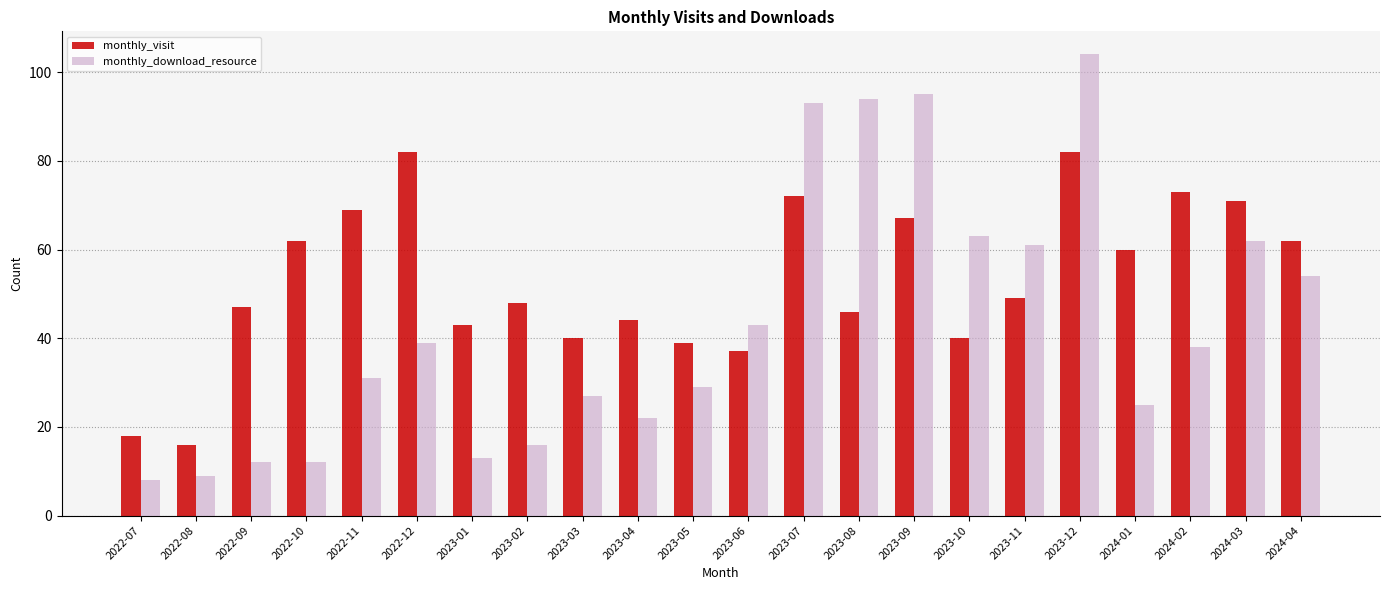

True or false: monthly_download_resource has a value of 61 at 2023-11.

True